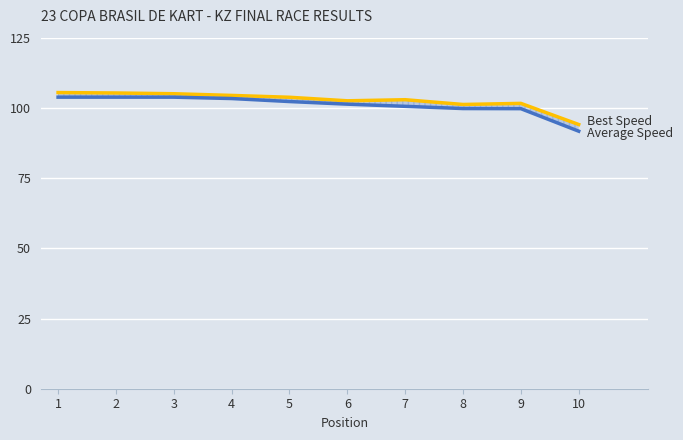

True or false: Best Speed and Average Speed cross at least once.

False